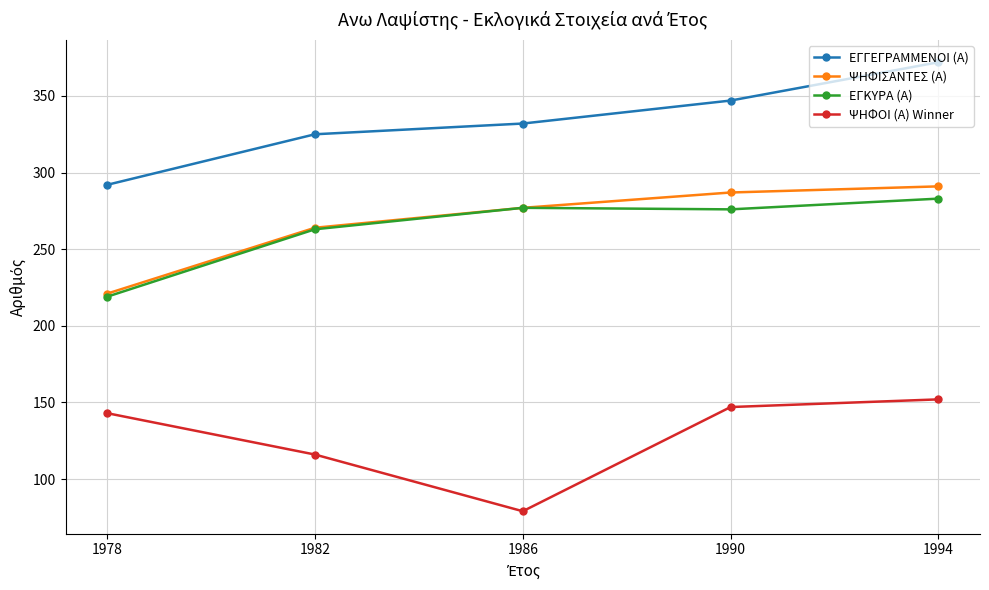

True or false: ΨΗΦΙΣΑΝΤΕΣ (Α) has a value of 264 at 1982.

True